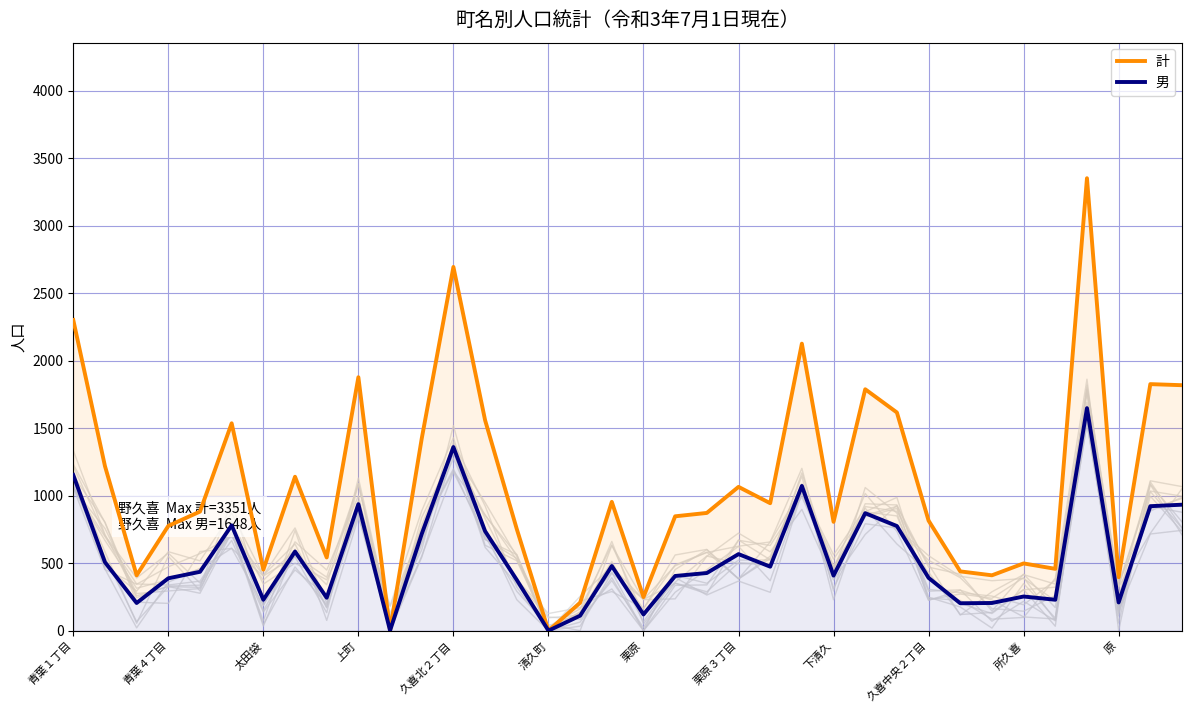

How many lines are shown in the chart?

2